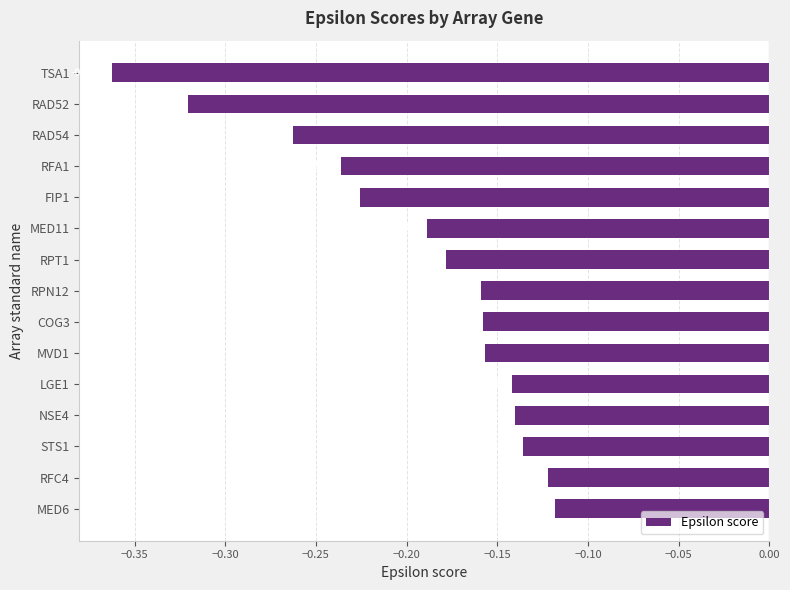

Which has a higher value, MVD1 or RAD52?

MVD1